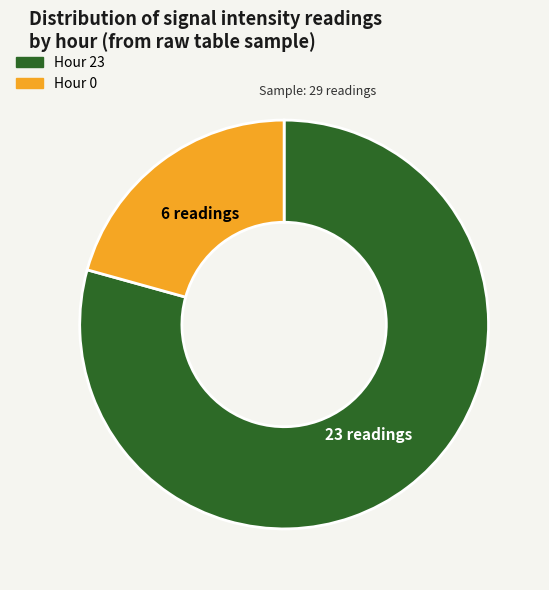

The Hour 0 slice represents 27% of the pie. True or false?

False